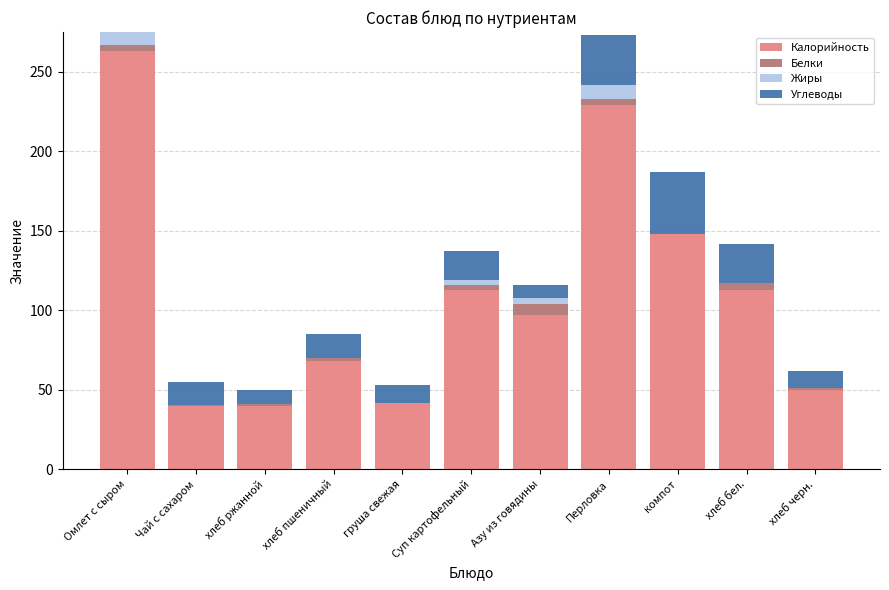

Which category has the highest value in the Калорийность series?

Омлет с сыром